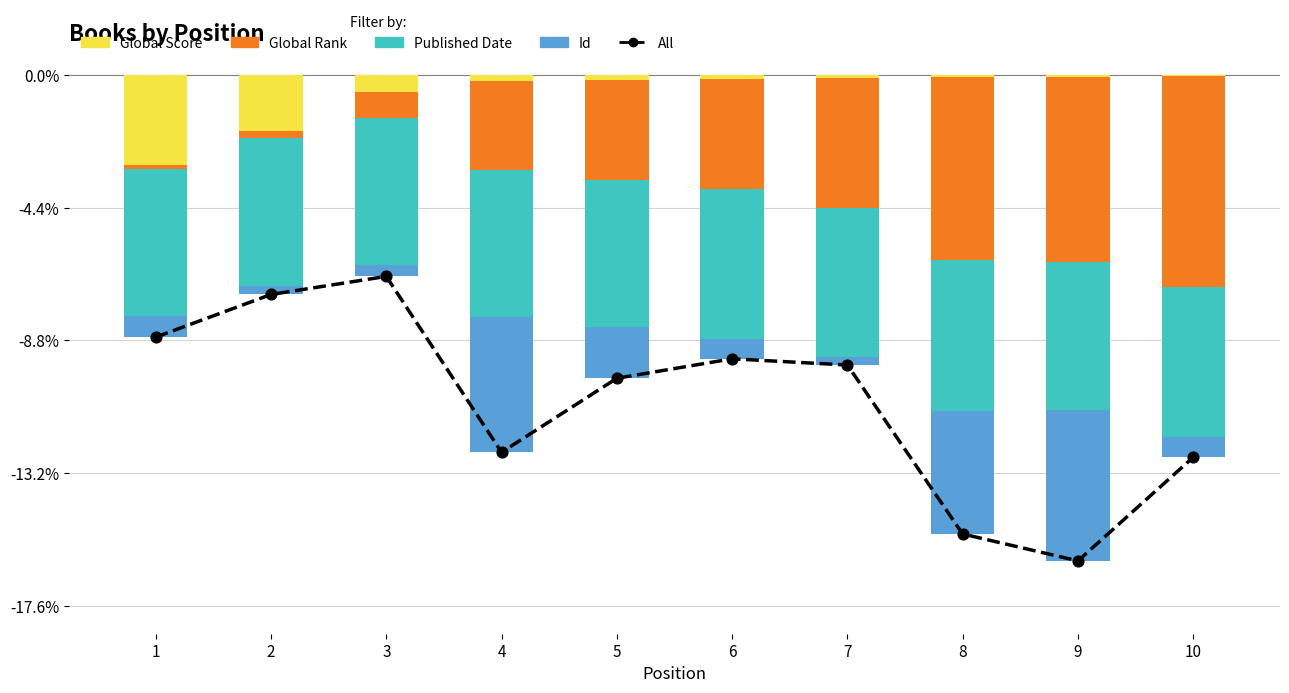

Which series has the largest Y range (max minus min)?

All